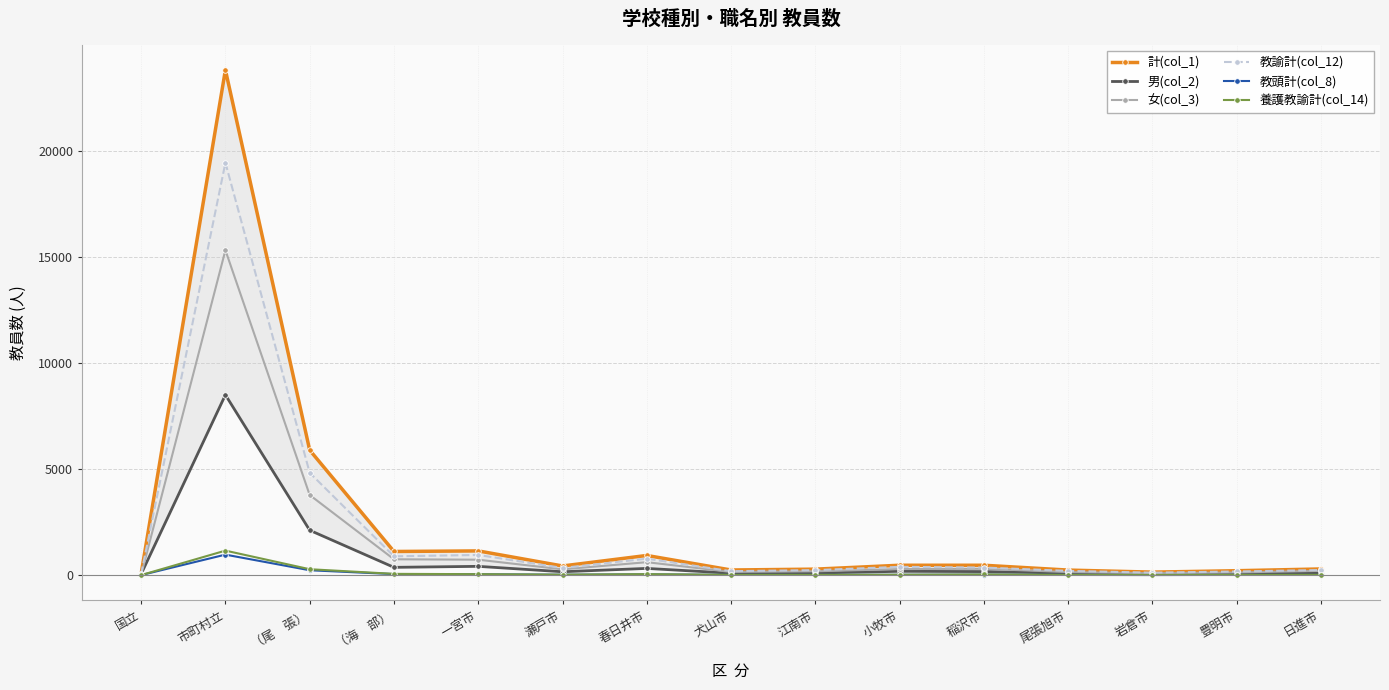

True or false: 計(col_1) and 教諭計(col_12) cross at least once.

False